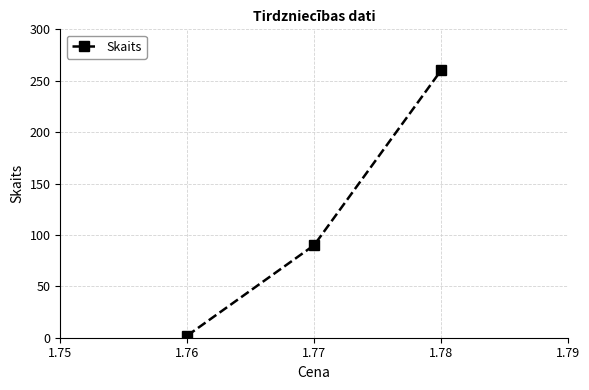

The chart shows a value of 132 at 1.76. True or false?

False